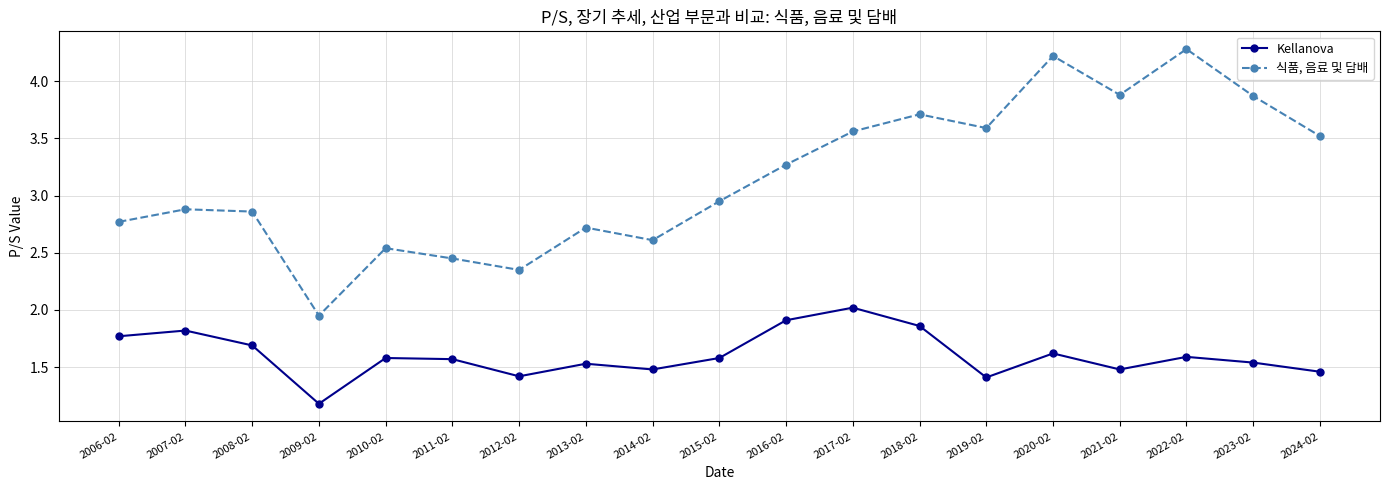

What is the value of the 식품, 음료 및 담배 point at the 1st from the left?

2.8